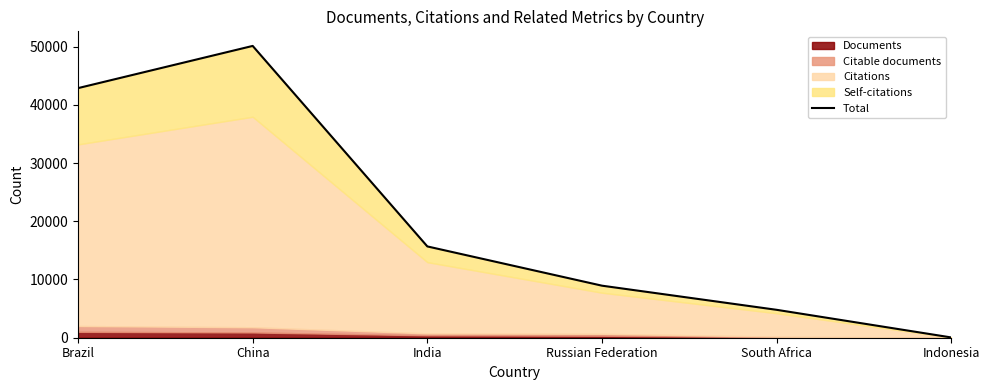

Is it true that the value at China is 50116?

True